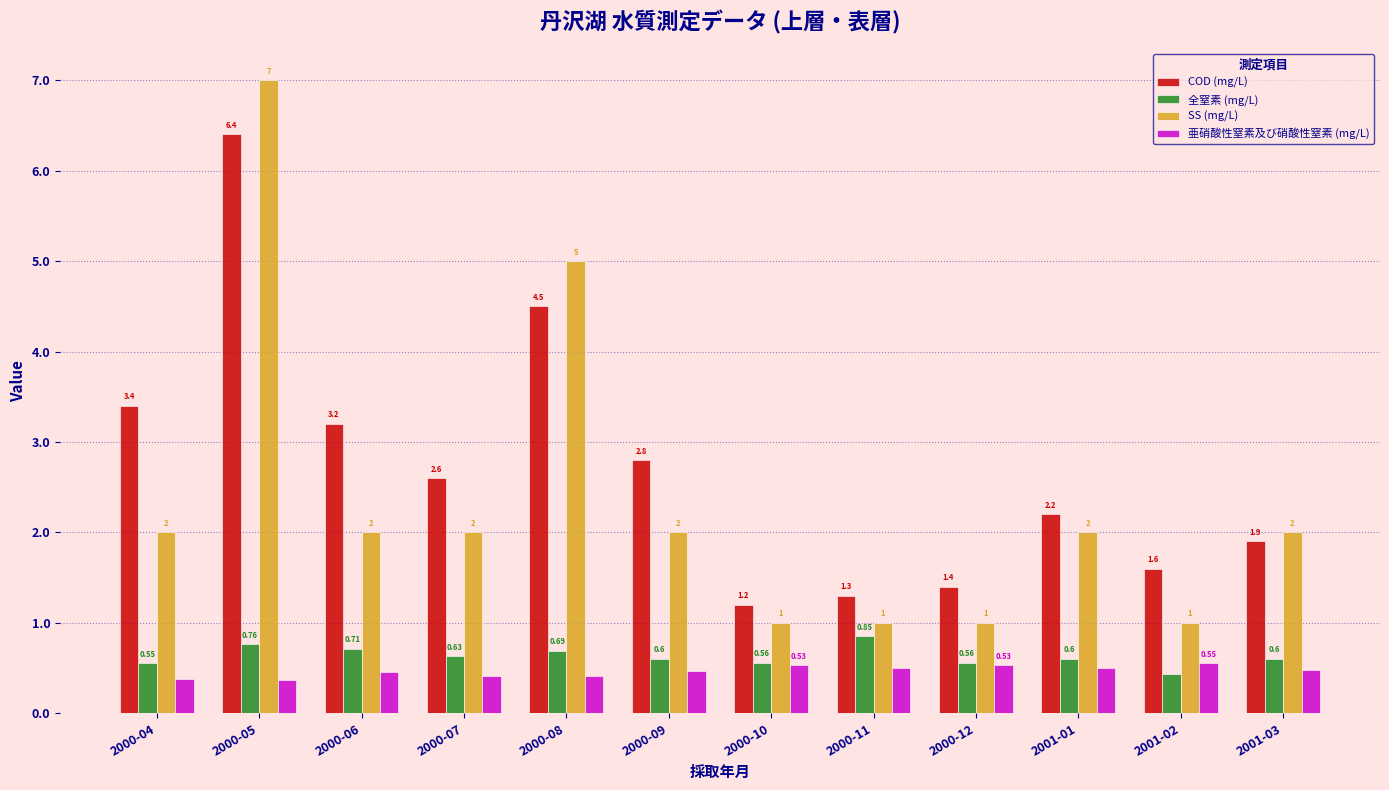

Rank the series at 2001-03 from highest to lowest value.

SS (mg/L), COD (mg/L), 全窒素 (mg/L), 亜硝酸性窒素及び硝酸性窒素 (mg/L)